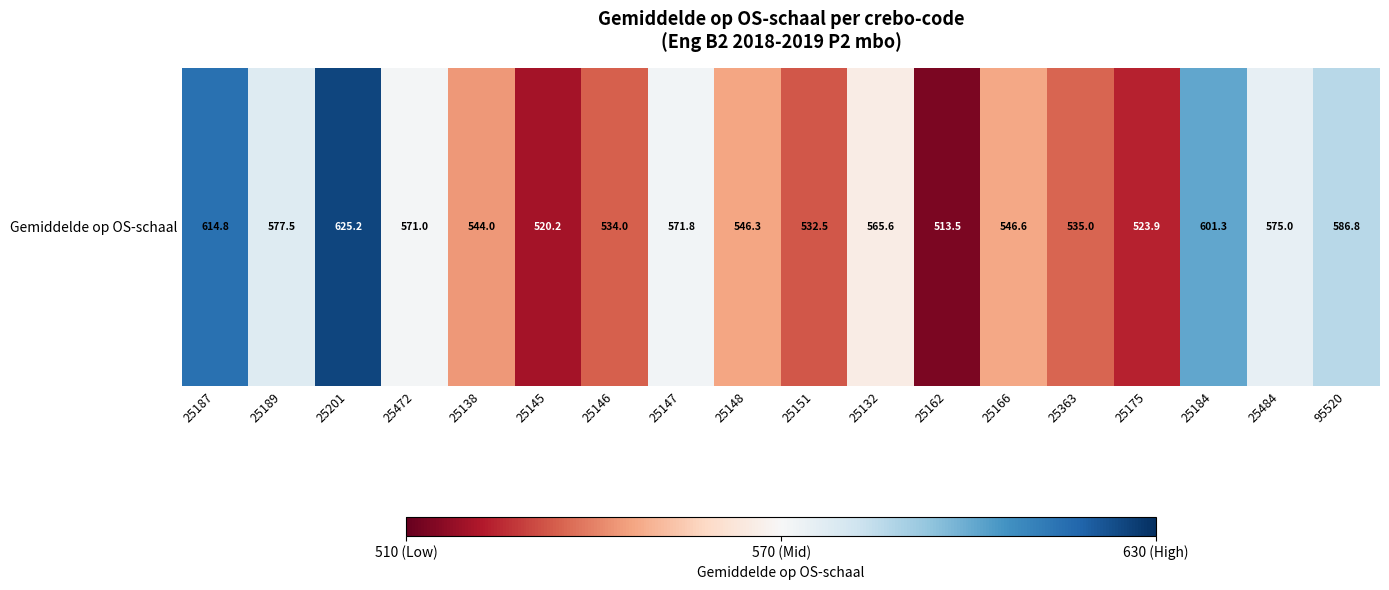

The value at 25132 is 565.6. True or false?

True